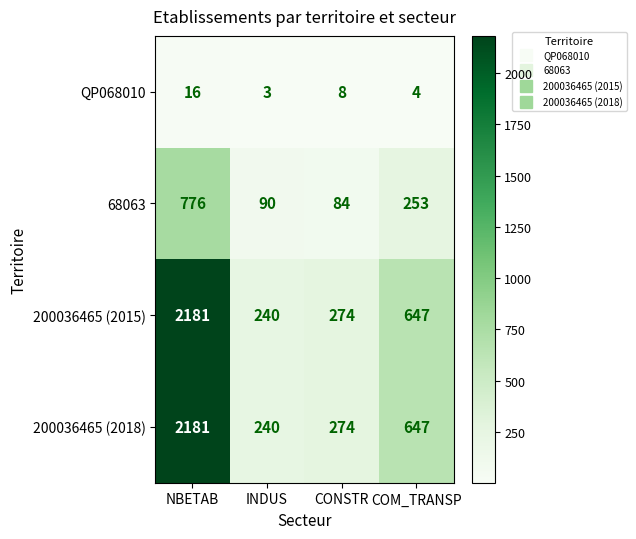

Count the number of categories in the chart.

4